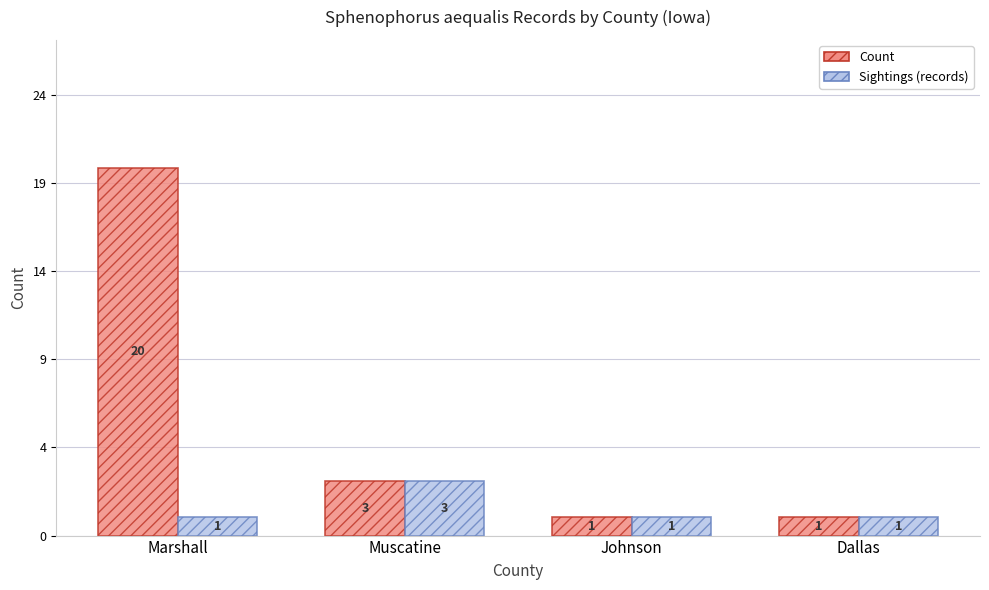

What are all the series names shown in the legend?

Count, Sightings (records)